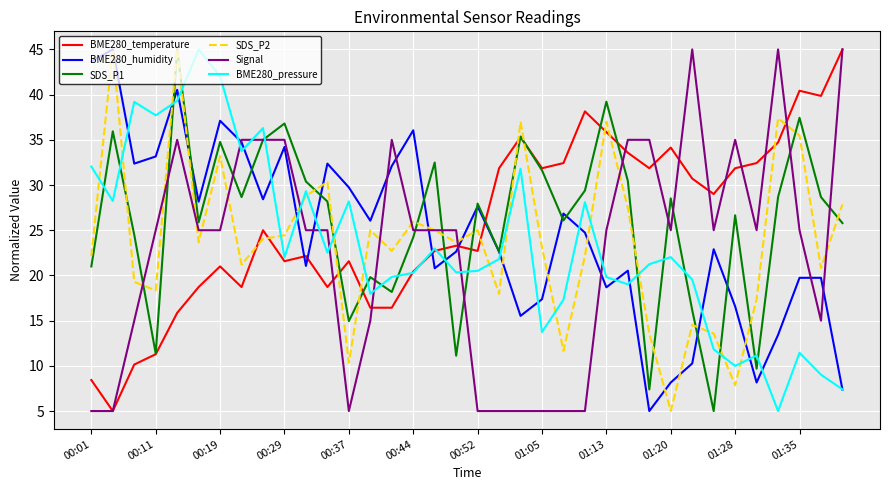

What is the maximum value shown in the chart?

45.0